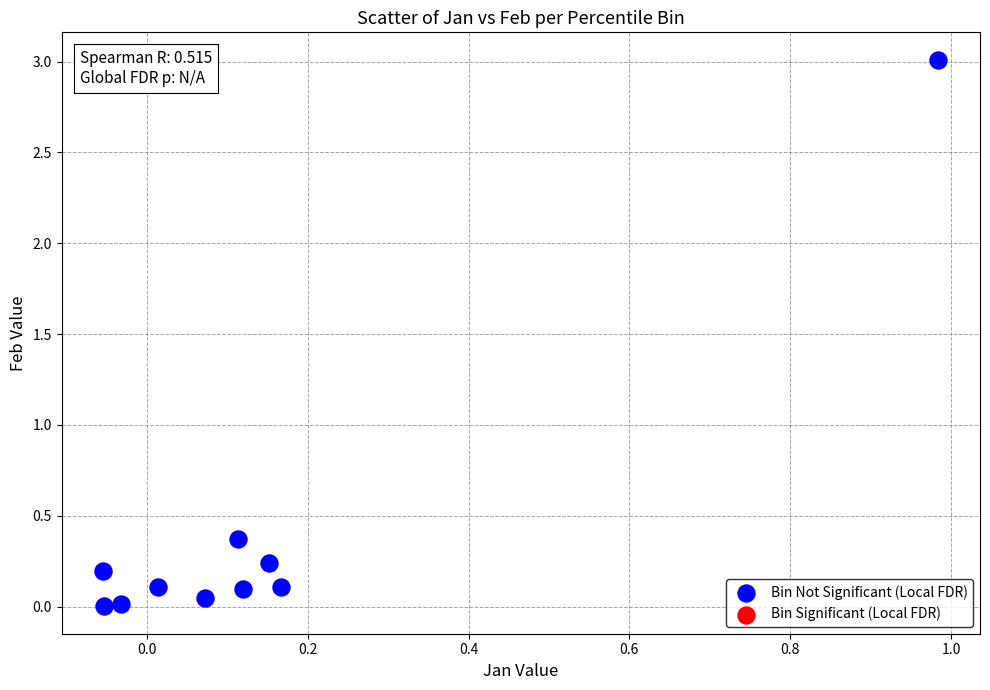

What is the range of X values (max minus min)?

1.0